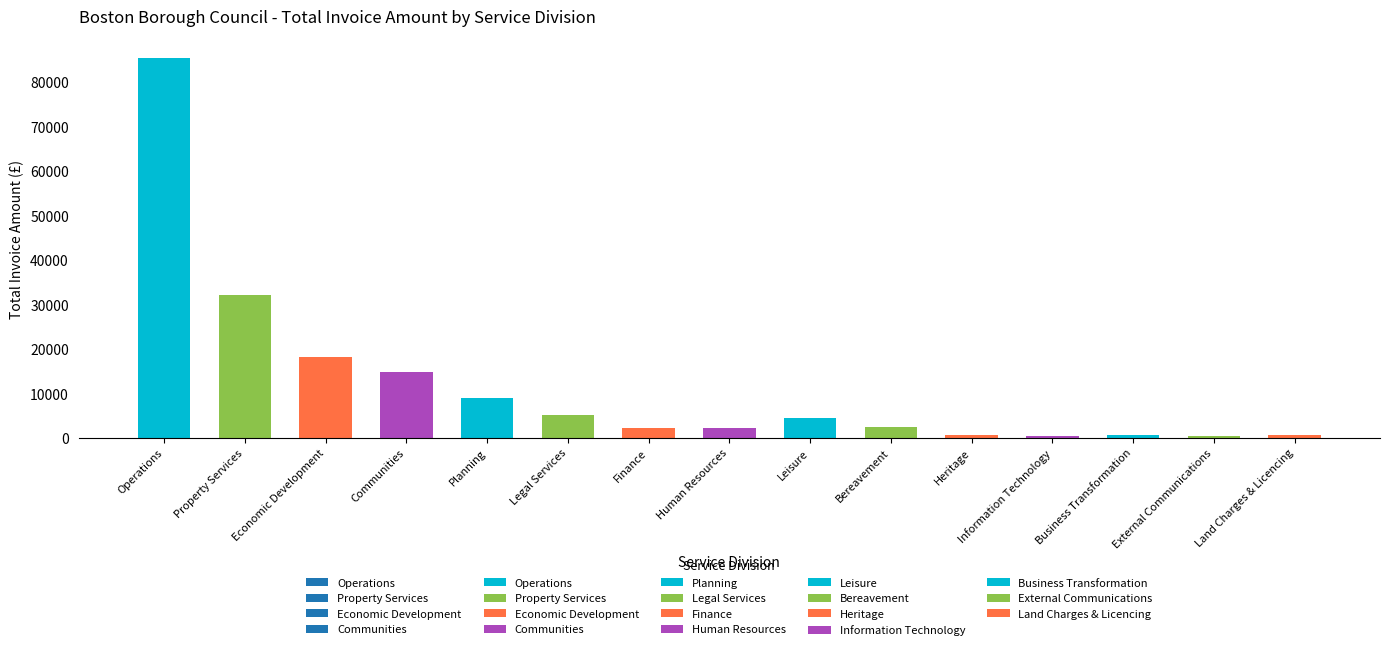

What is the sum of all values?

178050.8